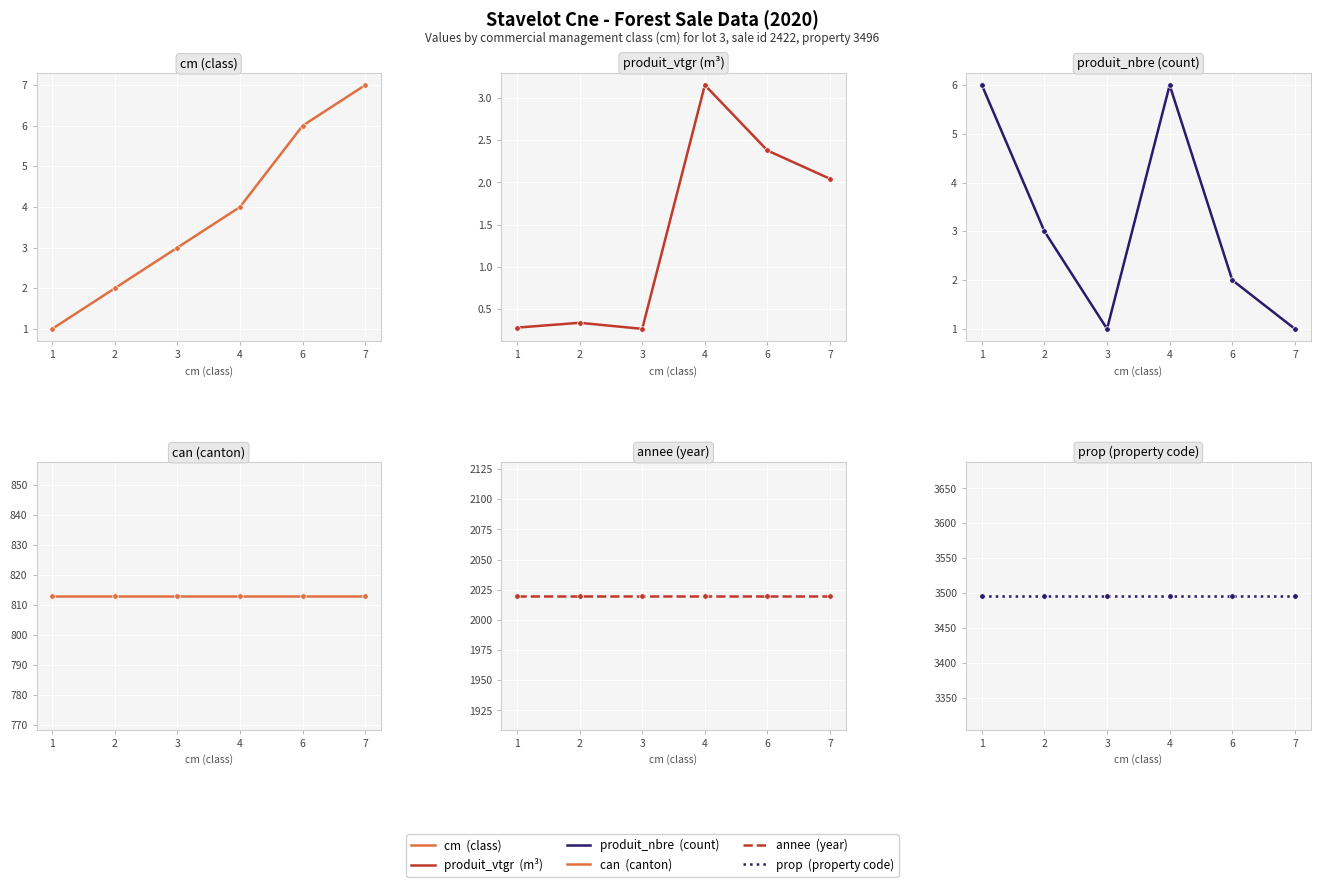

True or false: prop and produit_vtgr cross at least once.

False